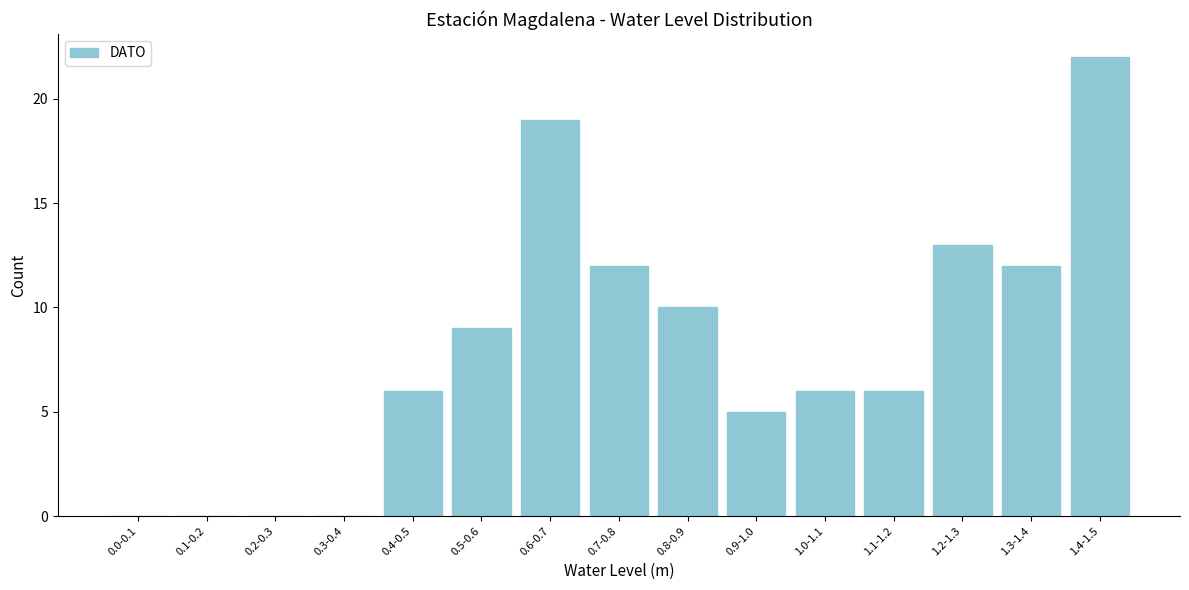

Reading right to left, list all the values displayed in this chart.

1.4-1.5=22	1.3-1.4=12	1.2-1.3=13	1.1-1.2=6	1.0-1.1=6	0.9-1.0=5	0.8-0.9=10	0.7-0.8=12	0.6-0.7=19	0.5-0.6=9	0.4-0.5=6	0.3-0.4=0	0.2-0.3=0	0.1-0.2=0	0.0-0.1=0